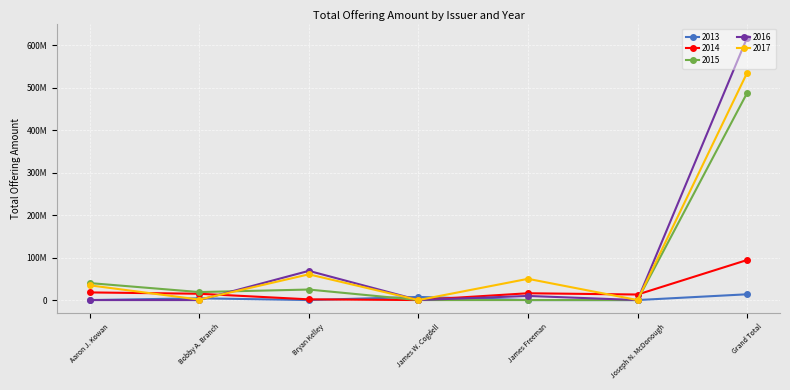

Does the chart have visible grid lines?

Yes